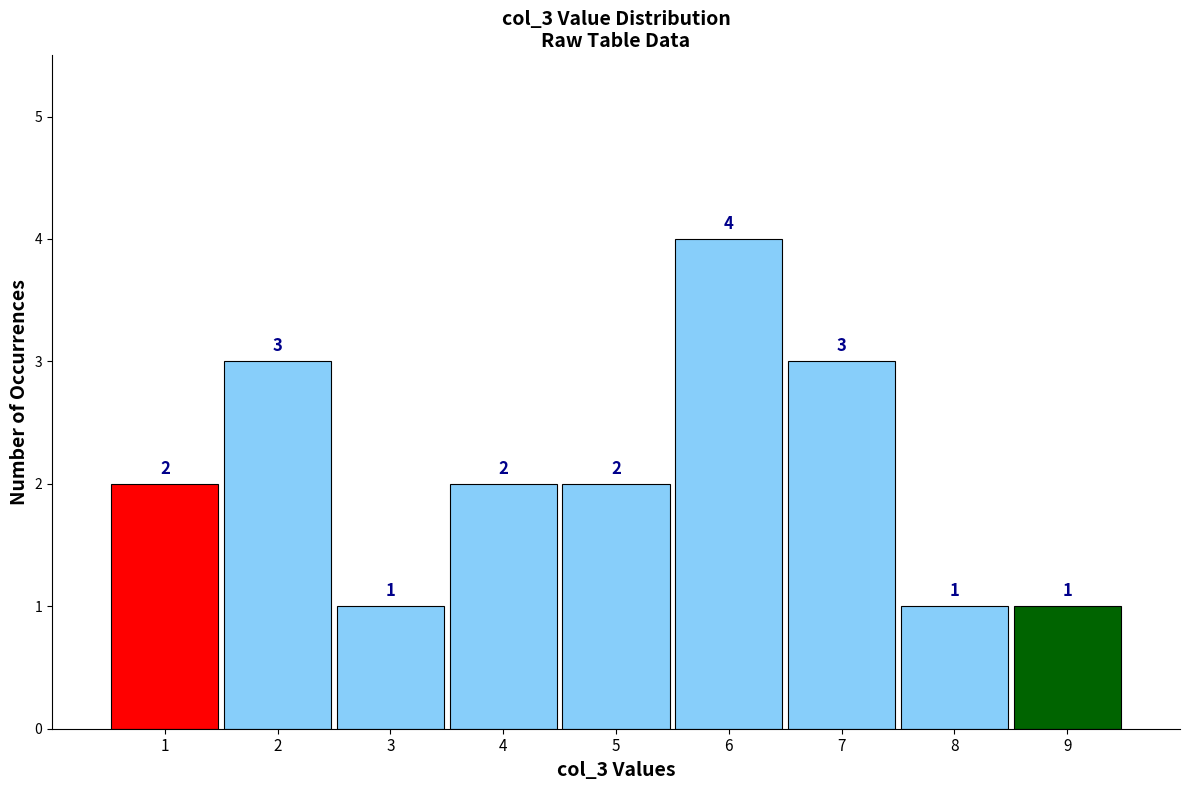

Reading left to right, transcribe this chart: for each bar, give the range it covers on the x-axis and its height.

0.5 to 1.5: 2
1.5 to 2.5: 3
2.5 to 3.5: 1
3.5 to 4.5: 2
4.5 to 5.5: 2
5.5 to 6.5: 4
6.5 to 7.5: 3
7.5 to 8.5: 1
8.5 to 9.5: 1